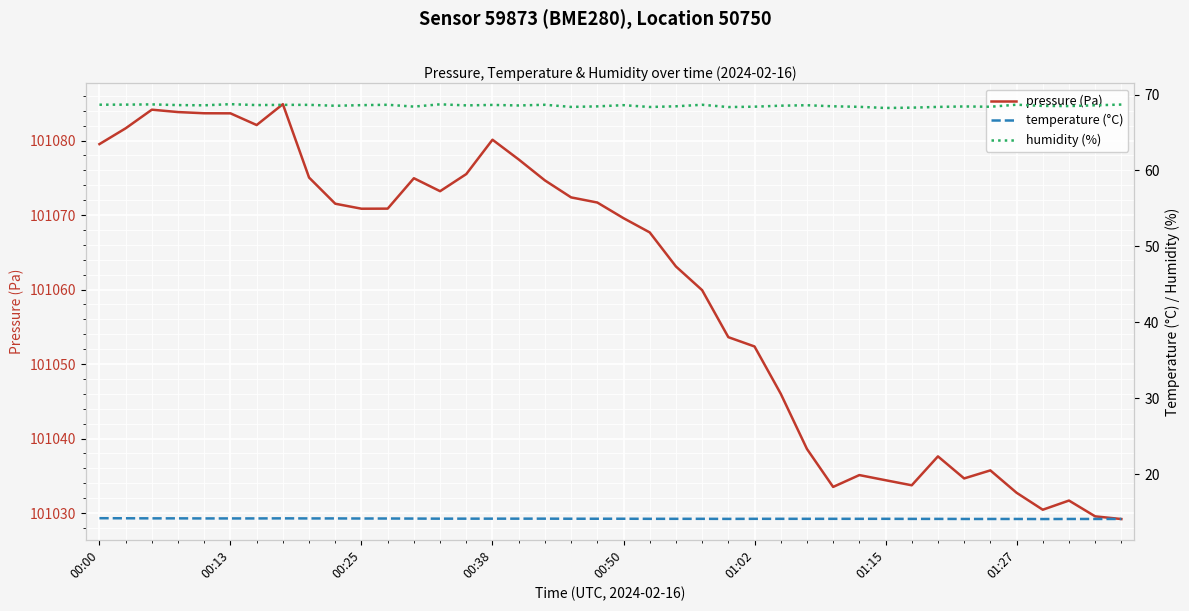

Which series has the largest total across all categories?

pressure (Pa)